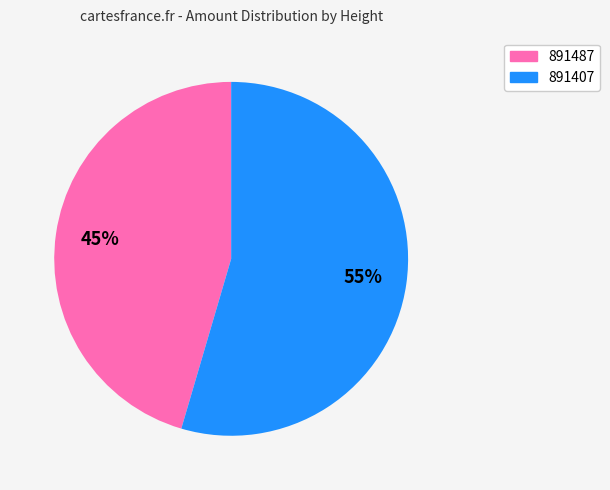

Which category has the smallest portion of the pie?

891487